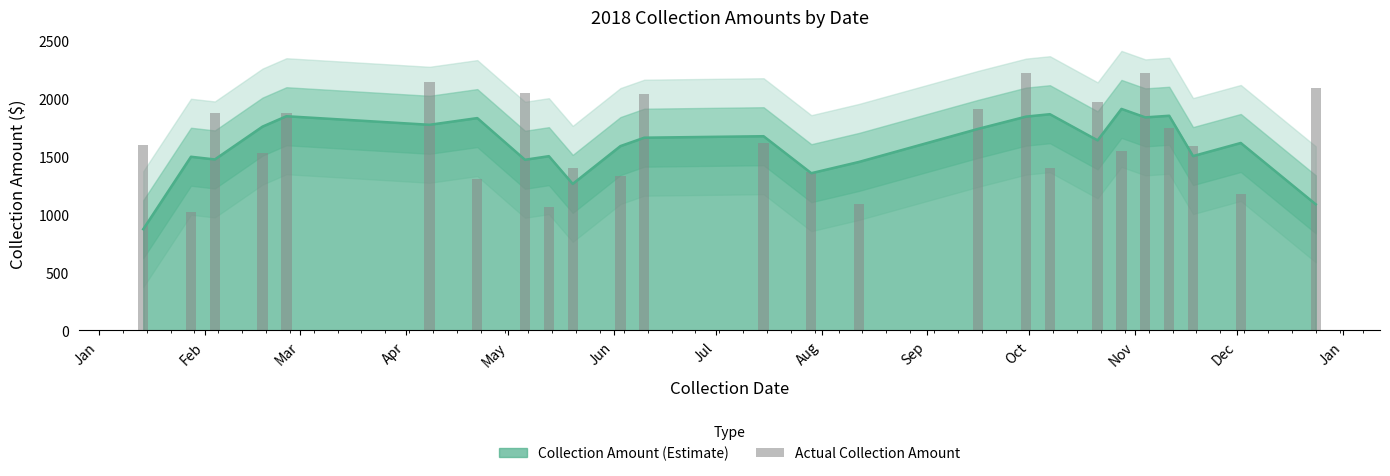

What is the lowest value of the Collection Amount (Estimate) series?

871.8